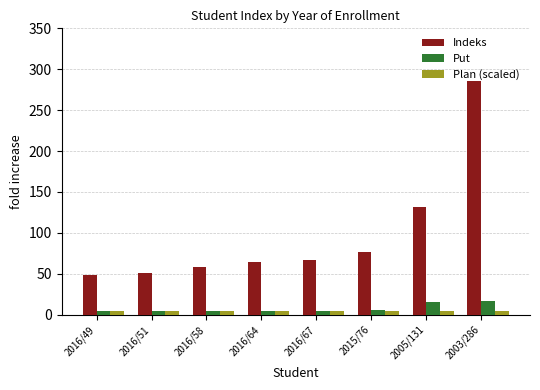

What is the label of the 8th bar from the right?

2016/49